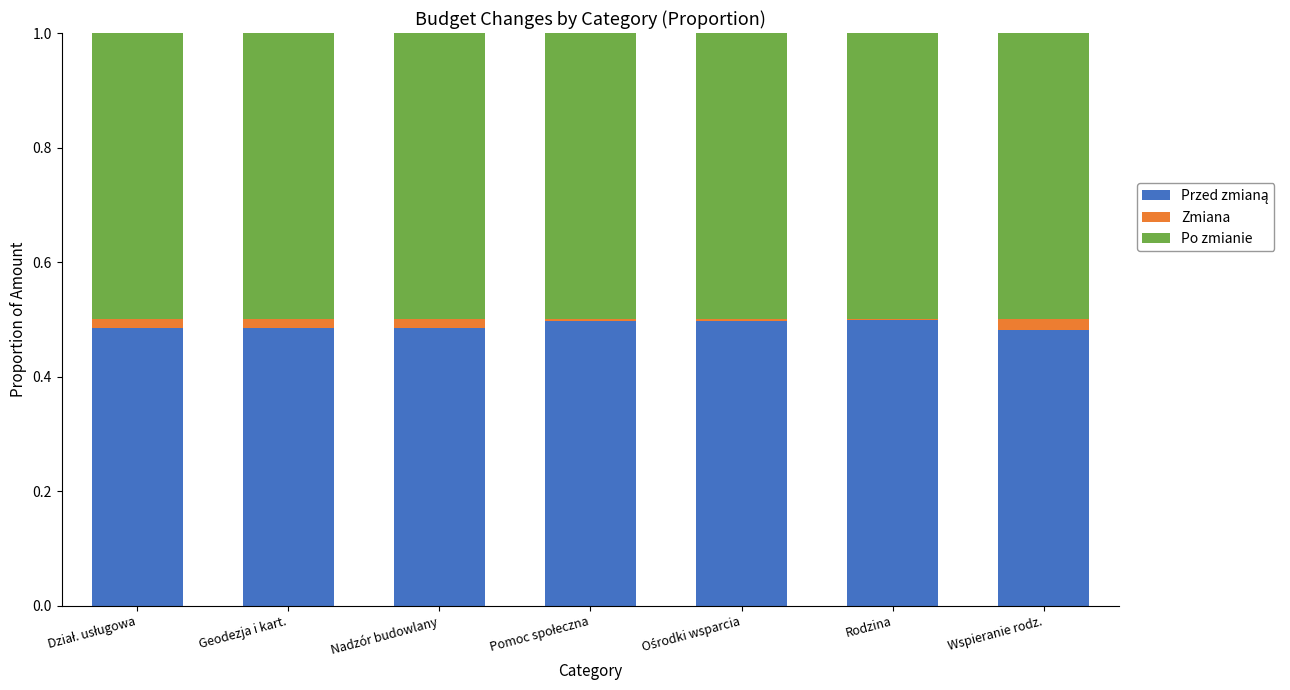

Are the bars horizontal?

No